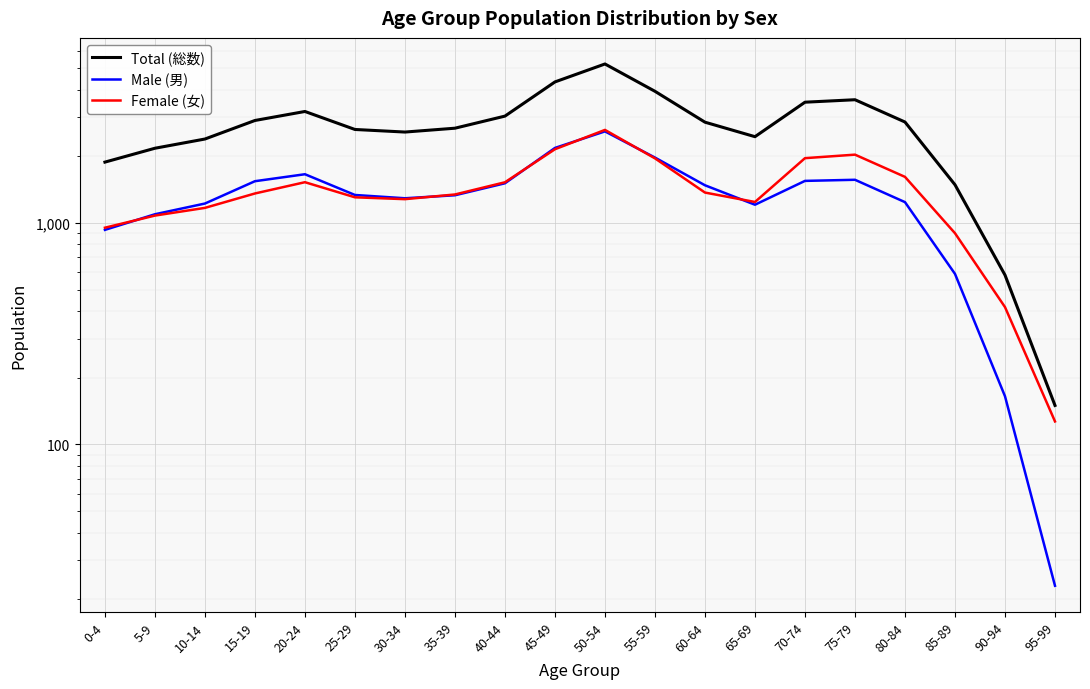

What is the value of the Total (総数) point at the 2nd from the left?

2175